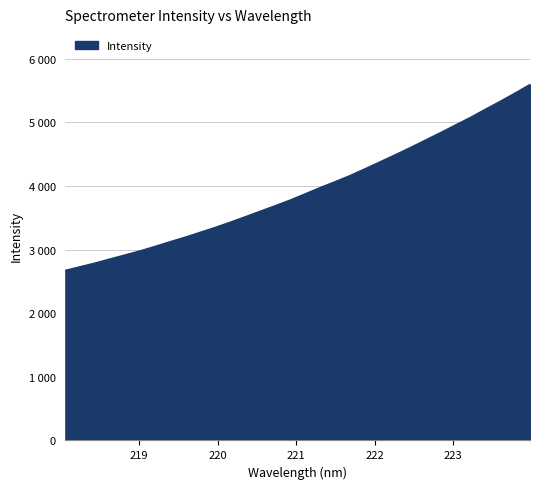

Does the chart have visible grid lines?

Yes